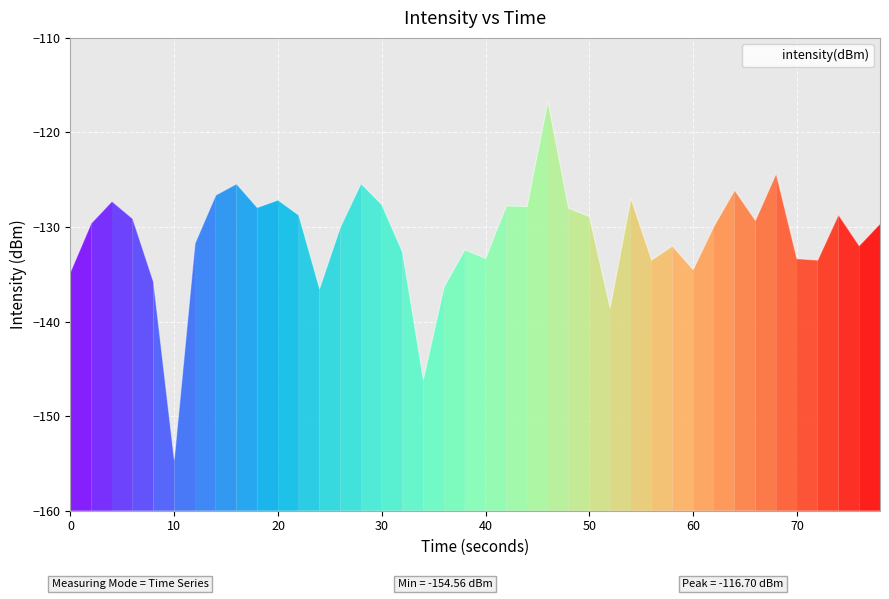

What is the maximum value shown in the chart?

-116.7